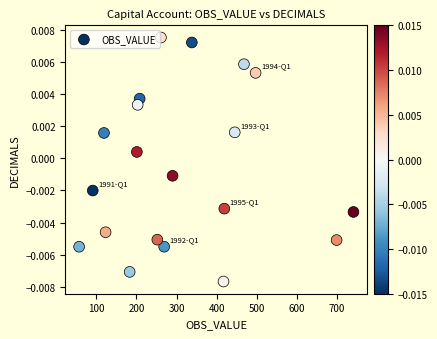

What is the range of X values (max minus min)?

684.0